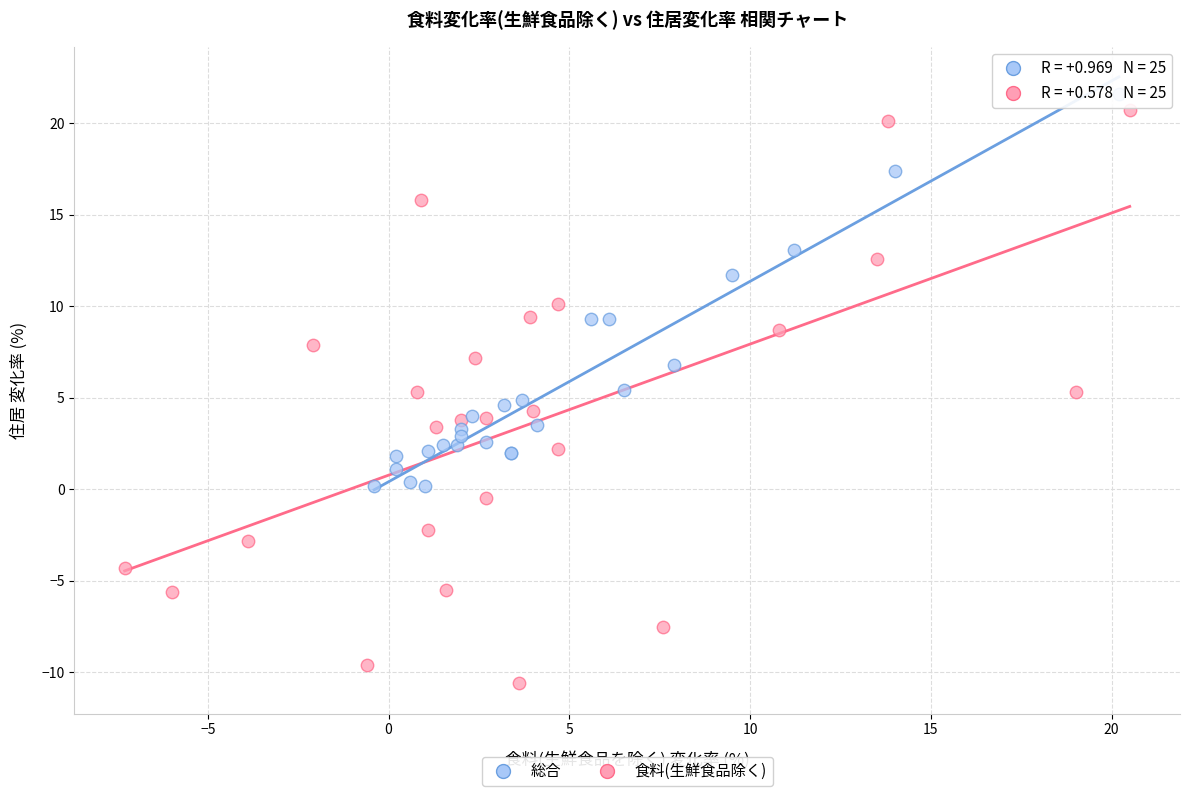

Which series has the widest spread of Y values?

食料(生鮮食品除く)